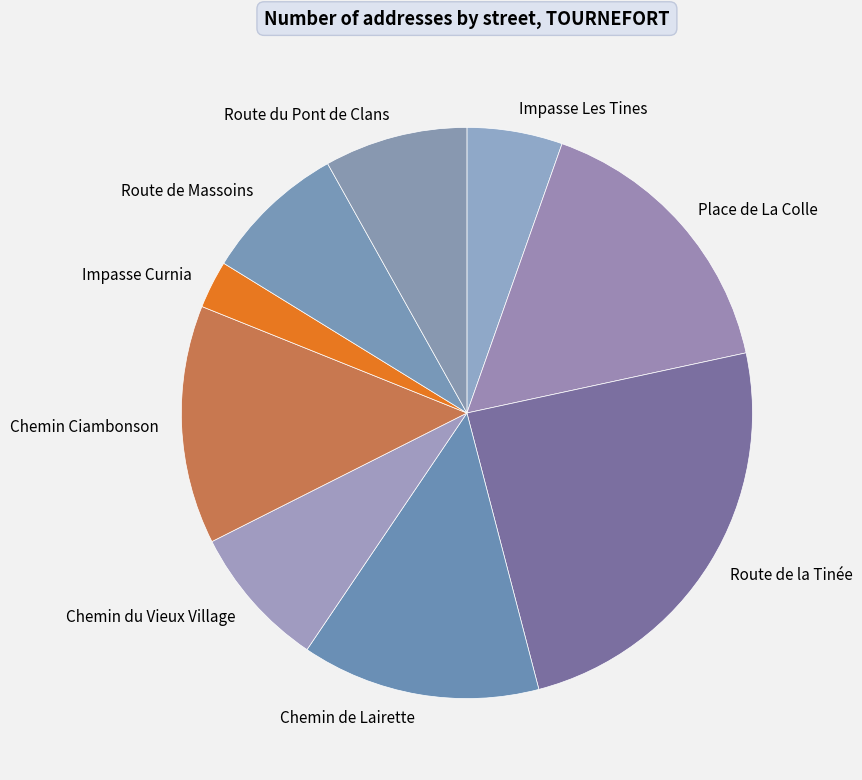

How many segments does this pie chart have?

9